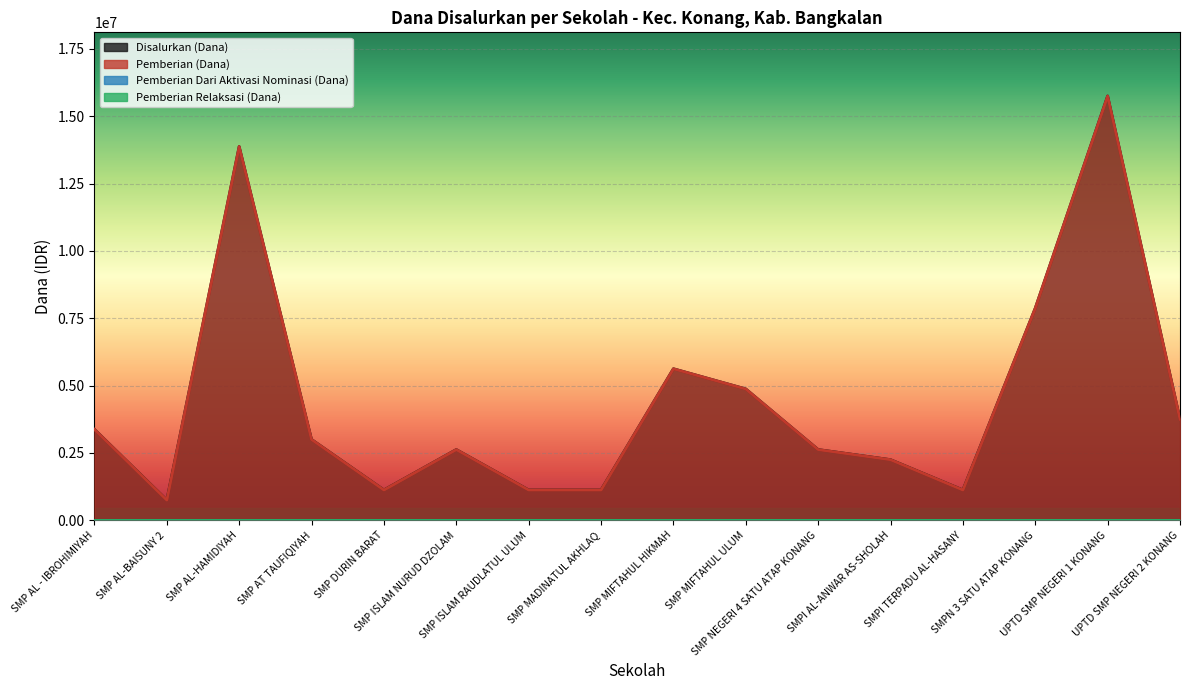

True or false: Pemberian (Dana) and Disalurkan (Dana) intersect in this chart.

False